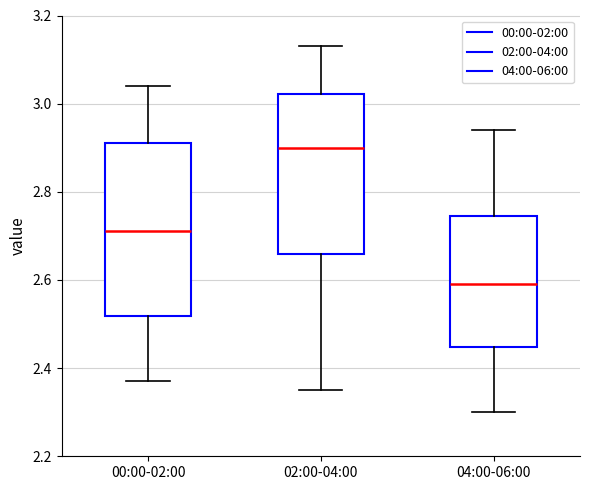

Which box is the tallest, from its lower edge to its upper edge?

00:00-02:00